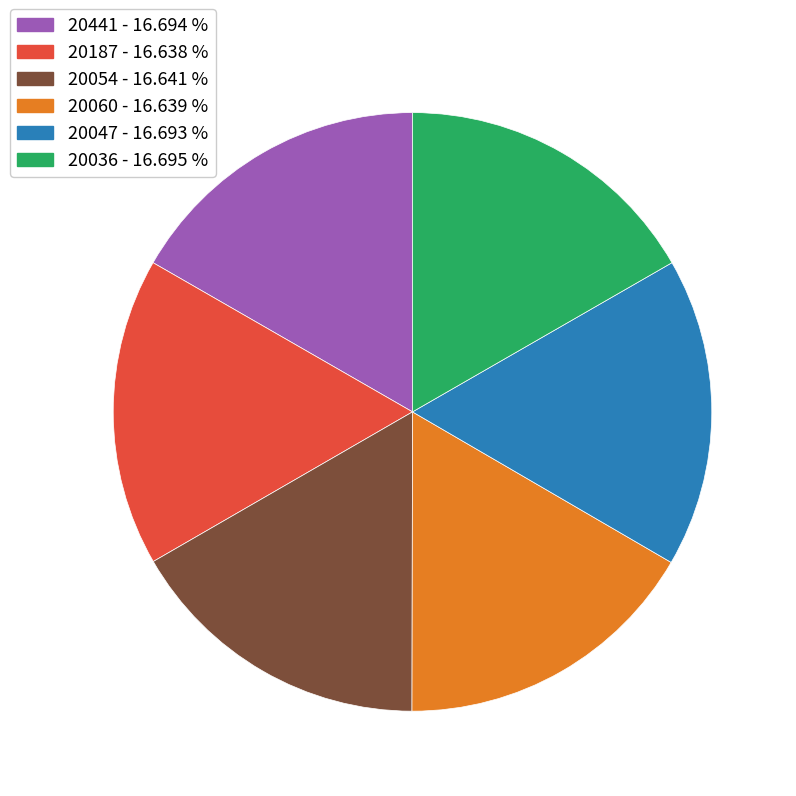

How many slices are in this pie chart?

6